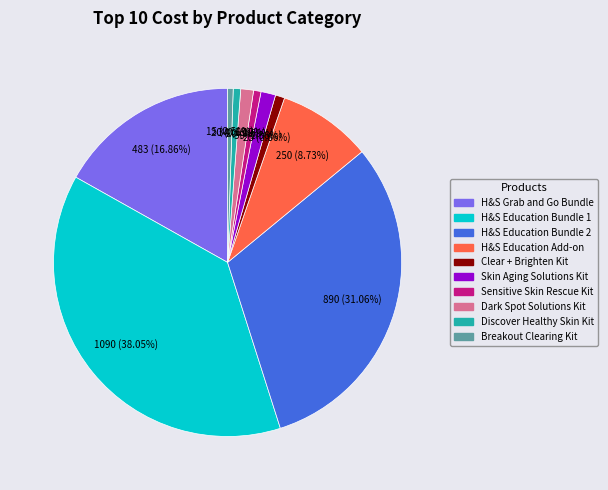

True or false: Skin Aging Solutions Kit accounts for 11% of the total.

False